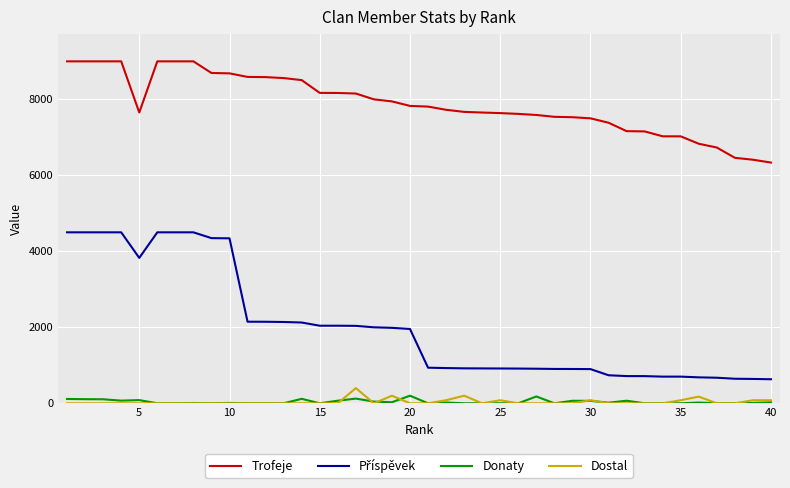

True or false: Trofeje and Dostal cross at least once.

False